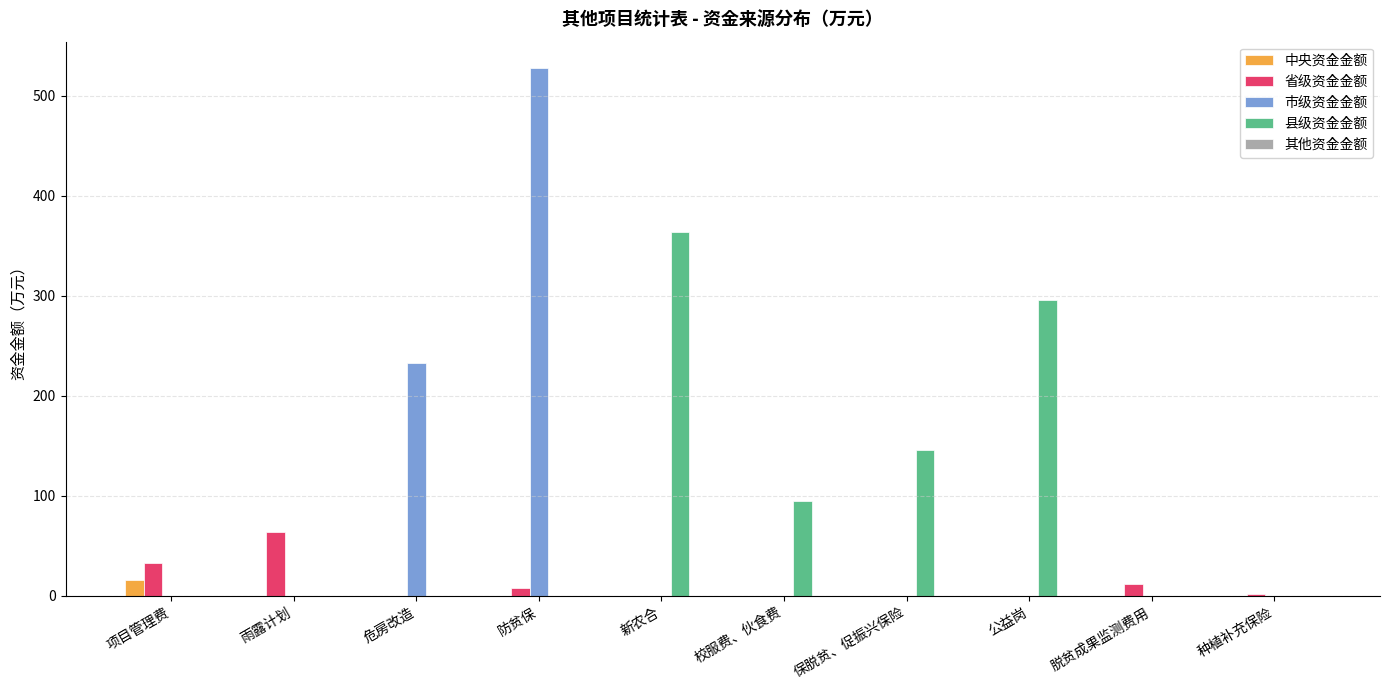

How many distinct data groups are displayed?

4